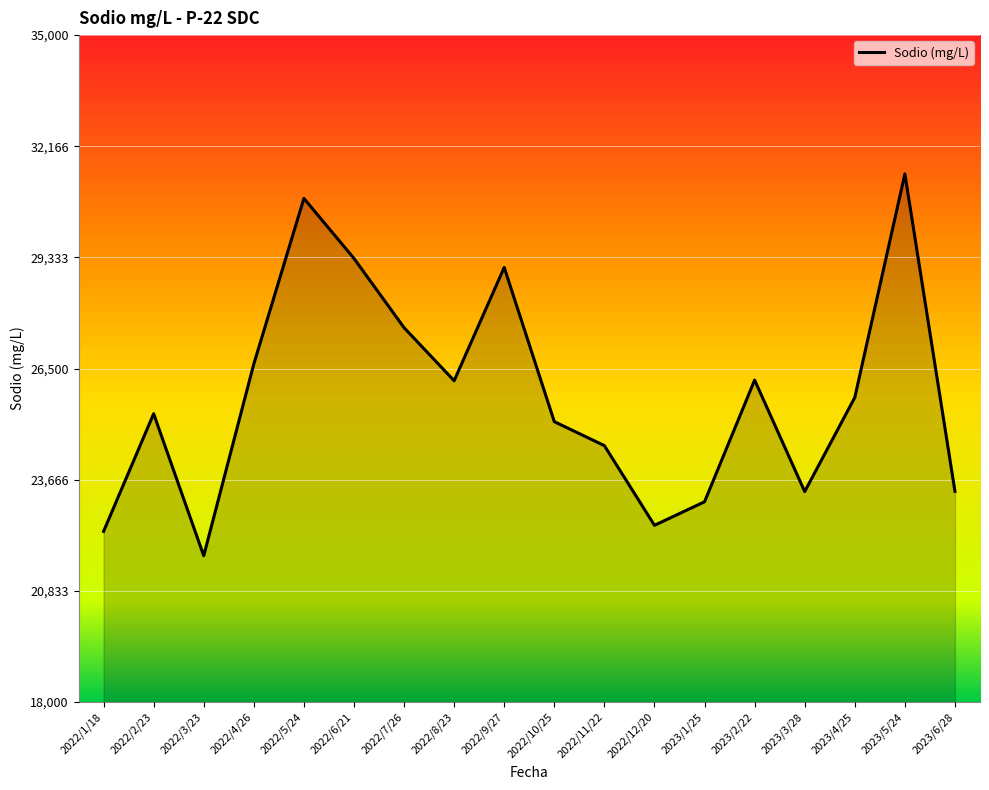

What is the difference between the maximum and minimum values?

9733.9